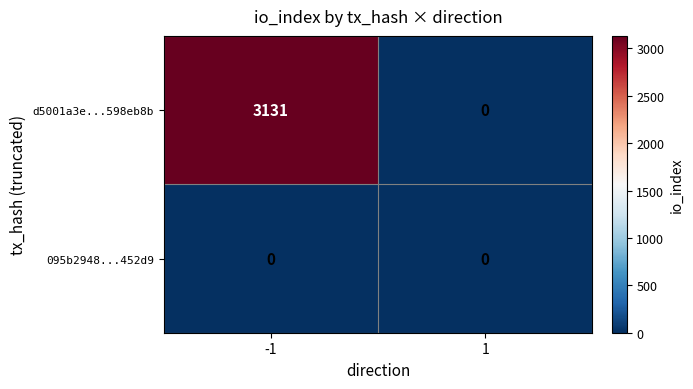

Which series has the largest total across all categories?

d5001a3e...598eb8b